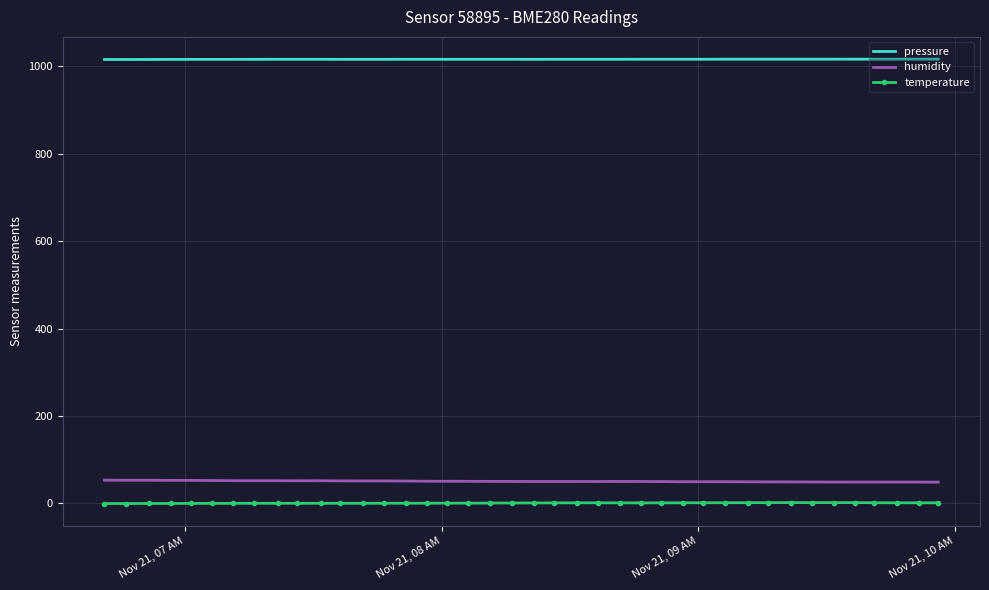

What is the greatest value displayed?

1016.3